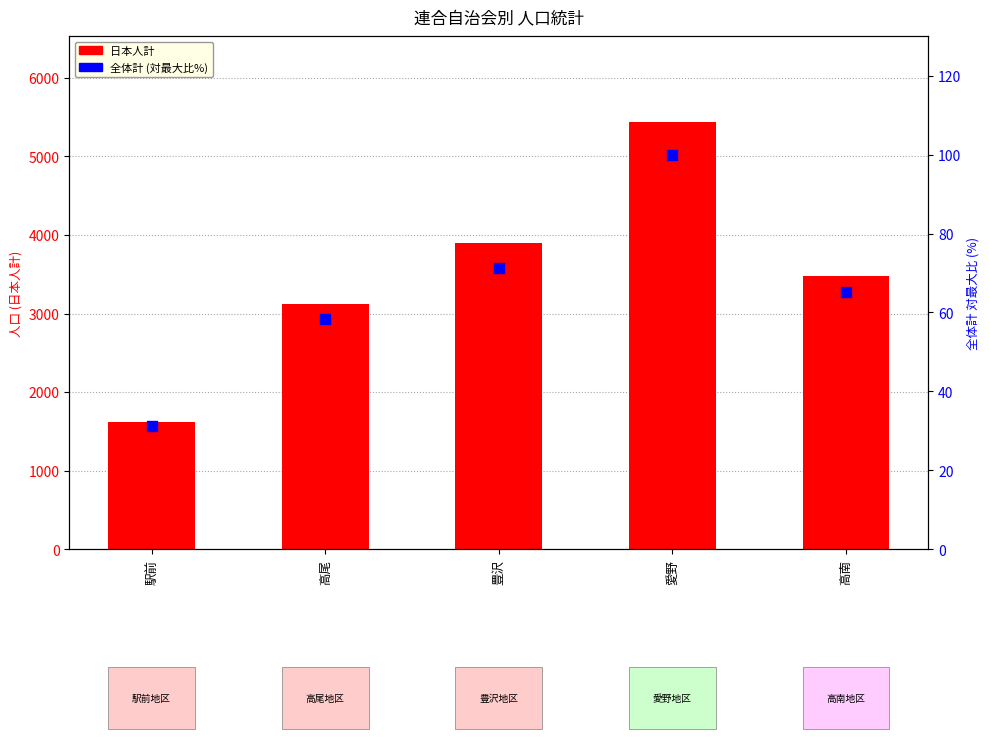

At which category is the sum across all series the highest?

愛野